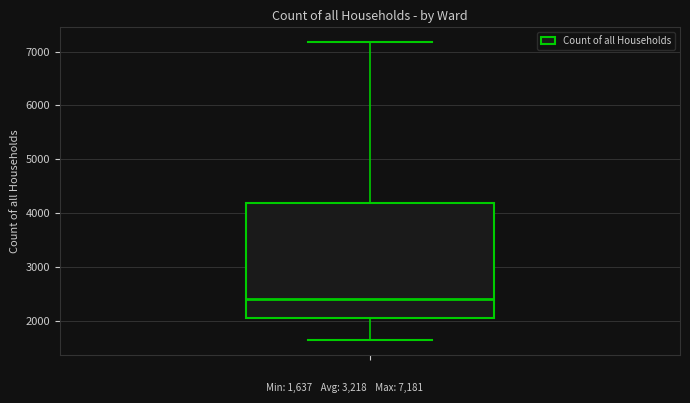

Transcribe this box plot: give where the median line is, the range the box spans, and where the two whiskers end, as read against the y-axis. The values are not printed on the chart, so give them approximately, as read against the axis.

median 2400, box 2000 to 4200, whiskers 1600 to 7200